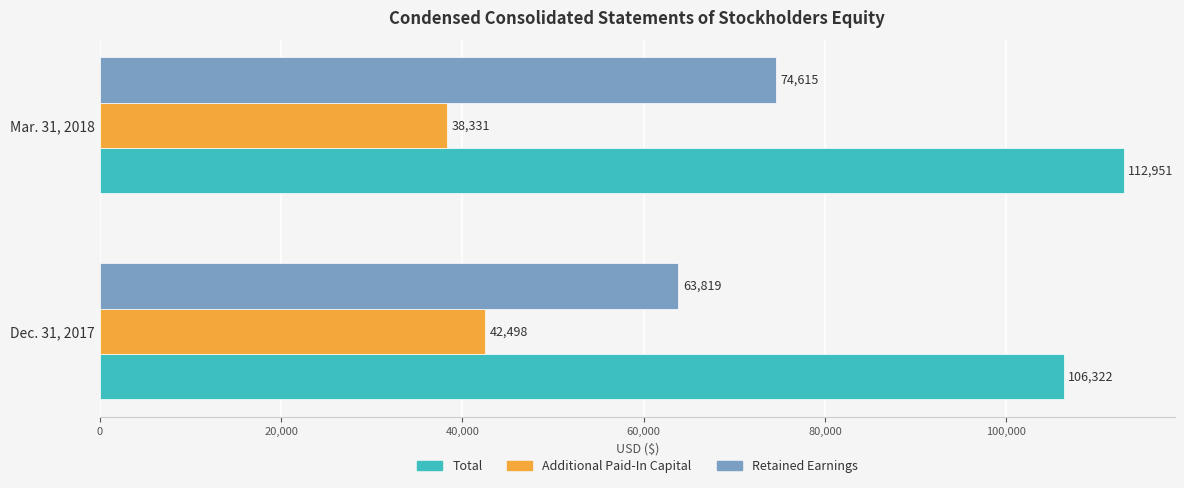

True or false: Total has a value of 106322 at Dec. 31, 2017.

True